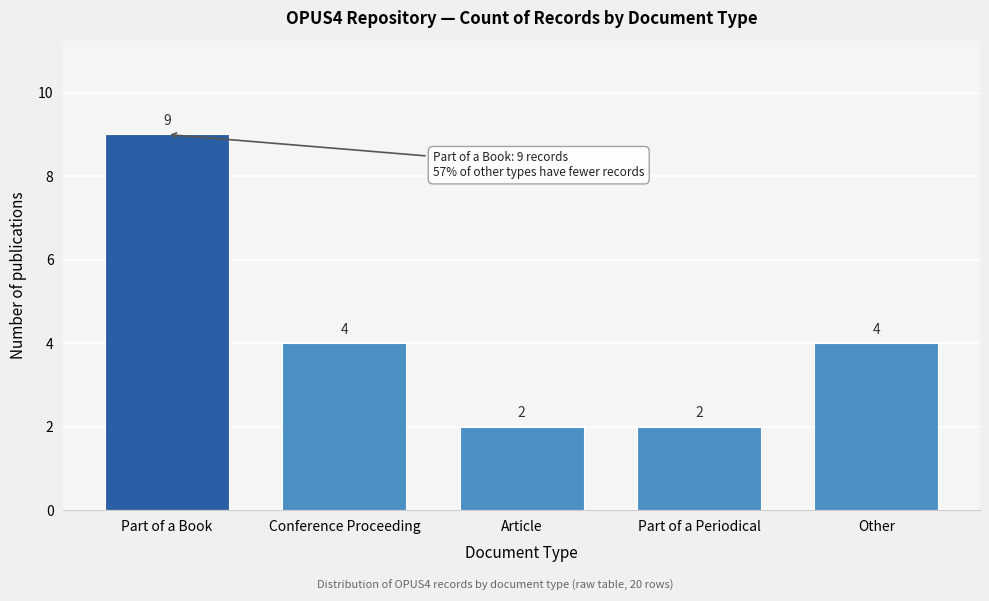

Reading right to left, transcribe all the data shown in this chart.

Other=4	Part of a Periodical=2	Article=2	Conference Proceeding=4	Part of a Book=9